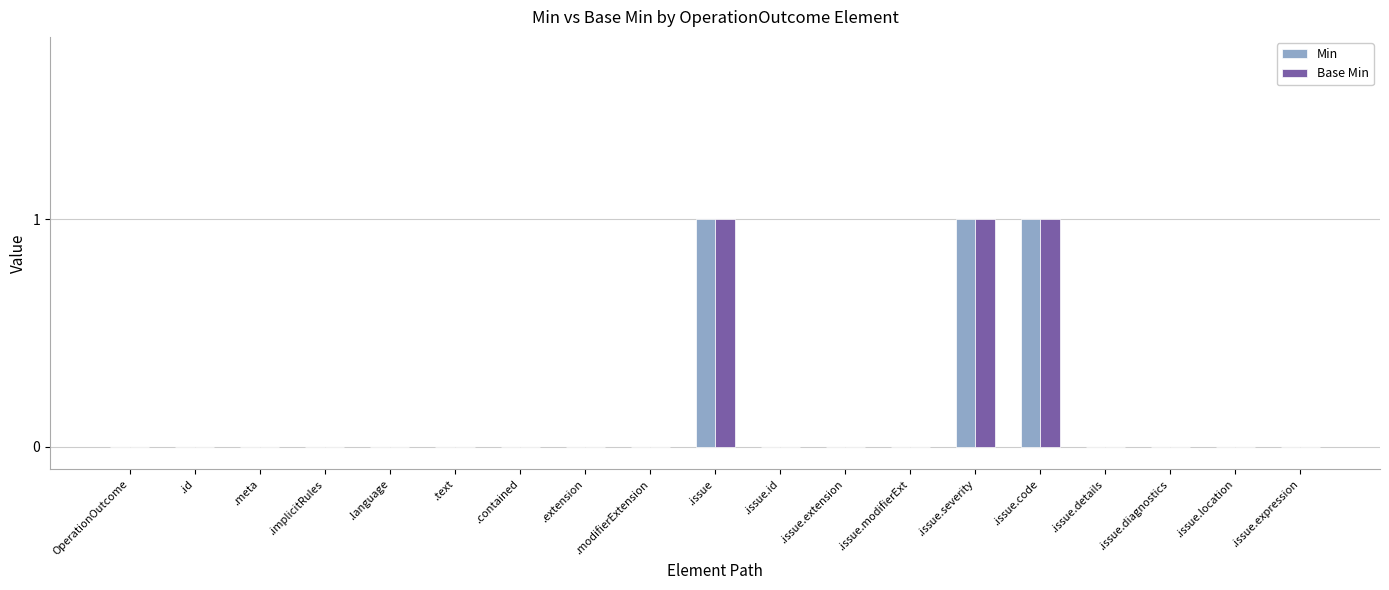

Reading left to right, transcribe all the data shown in this chart.

Min: 0	0	0	0	0	0	0	0	0	1	0	0	0	1	1	0	0	0	0
Base Min: 0	0	0	0	0	0	0	0	0	1	0	0	0	1	1	0	0	0	0